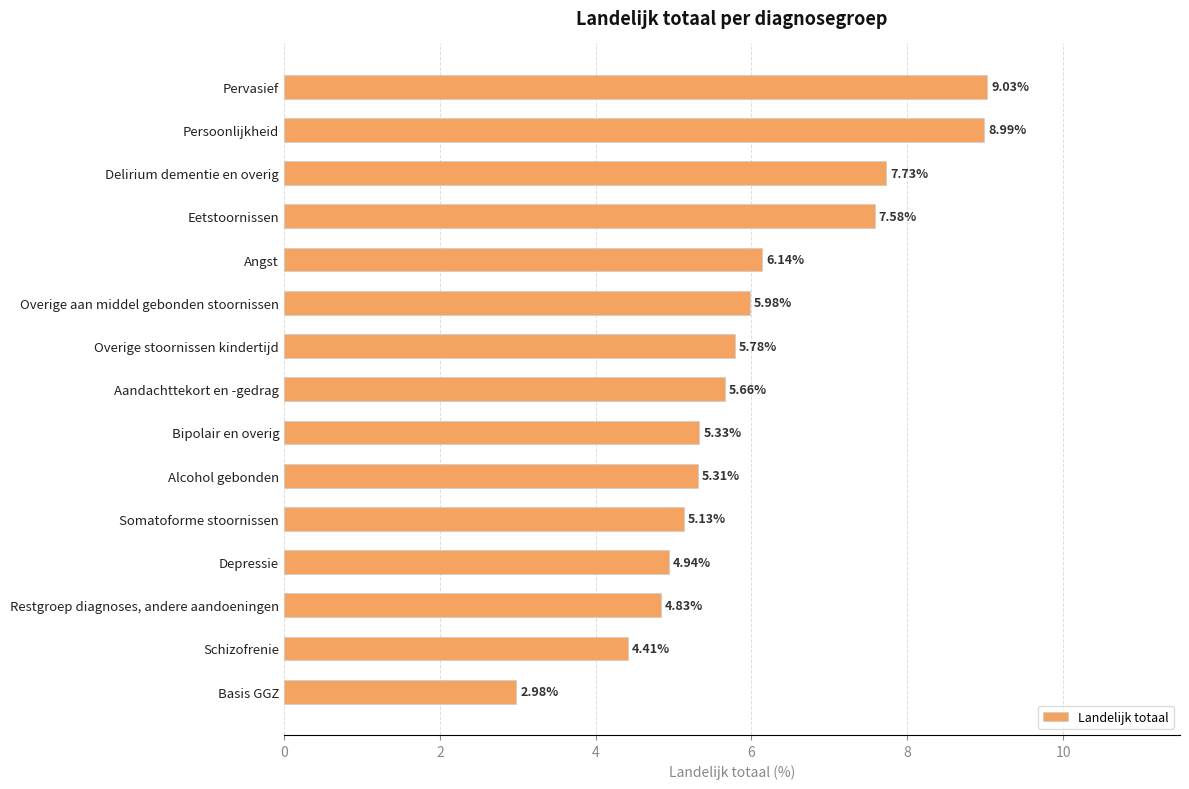

At which label is the value closest to 6?

Overige aan middel gebonden stoornissen